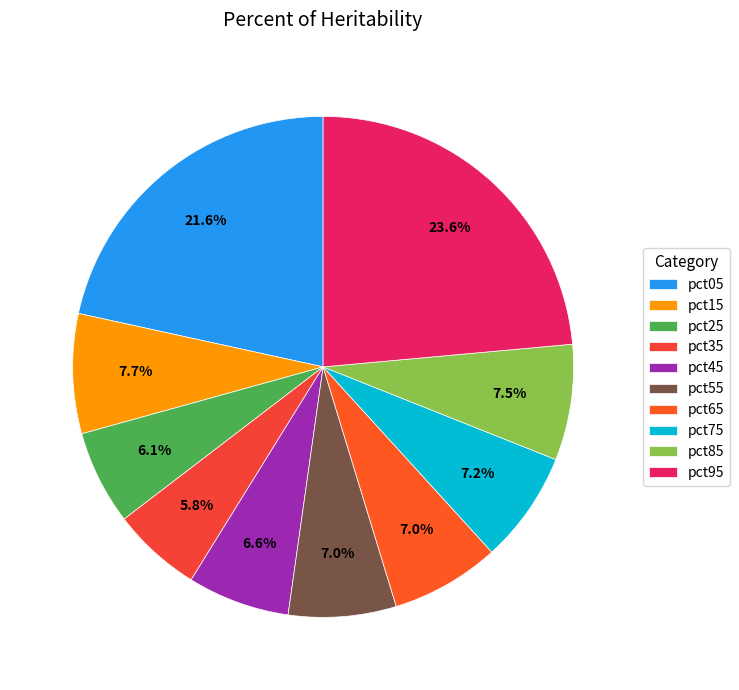

Is there any slice that represents more than half of the pie?

No